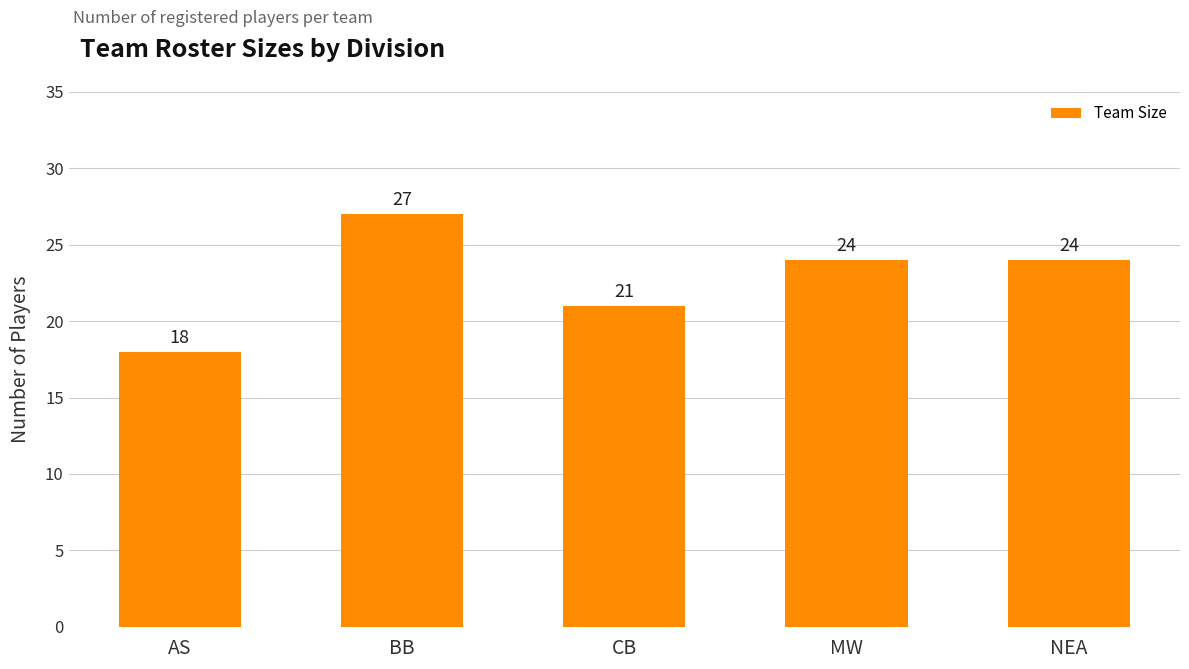

At which category does the chart reach its minimum across all series?

AS